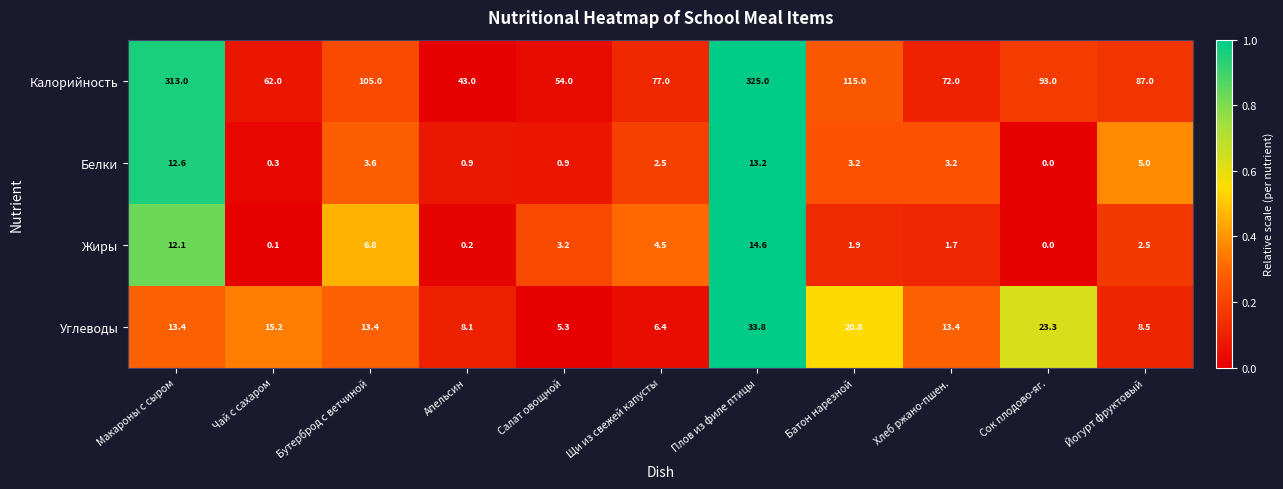

The value of Калорийность at Чай с сахаром is 106.0. True or false?

False